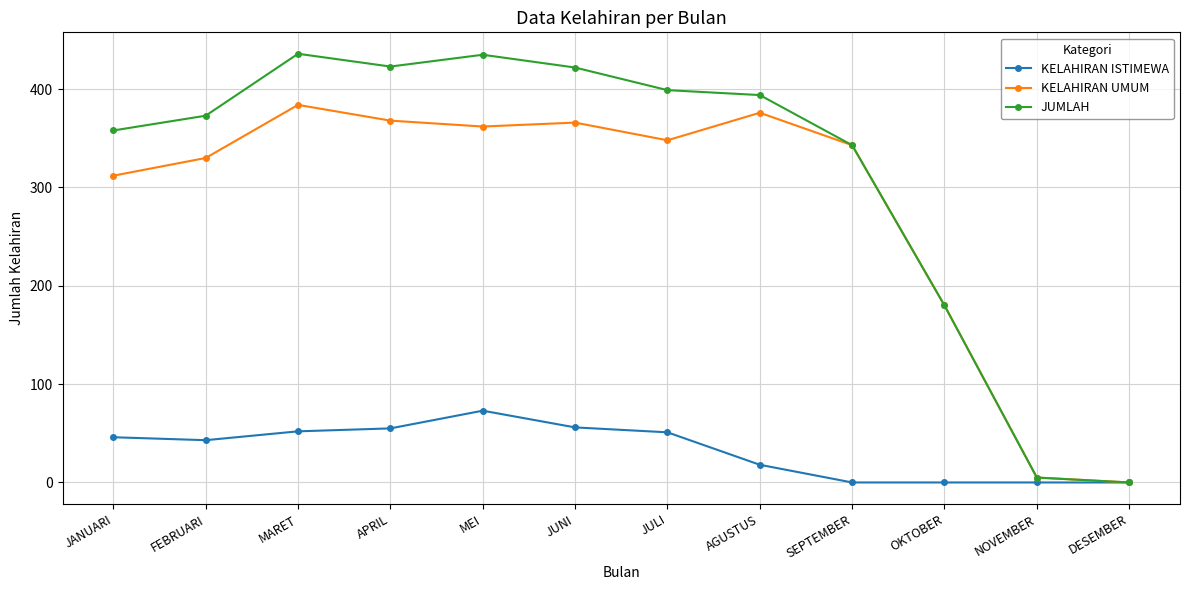

How many positive values does the JUMLAH series have?

11